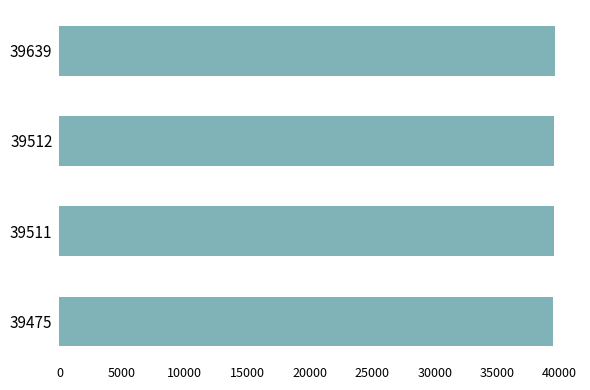

What is the average value?

39534